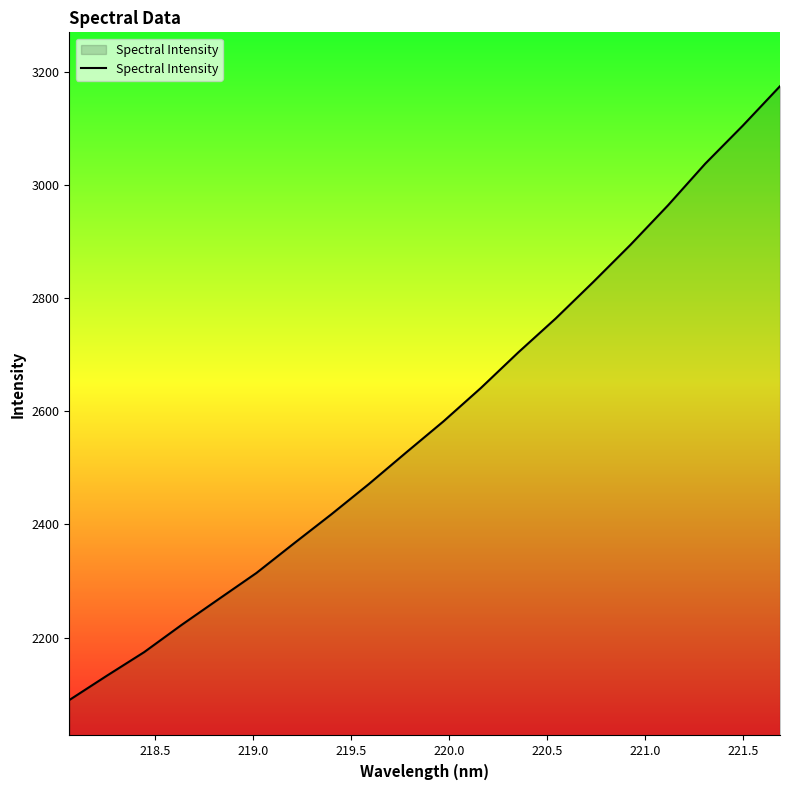

True or false: the data has more than 0 interior local peaks.

False